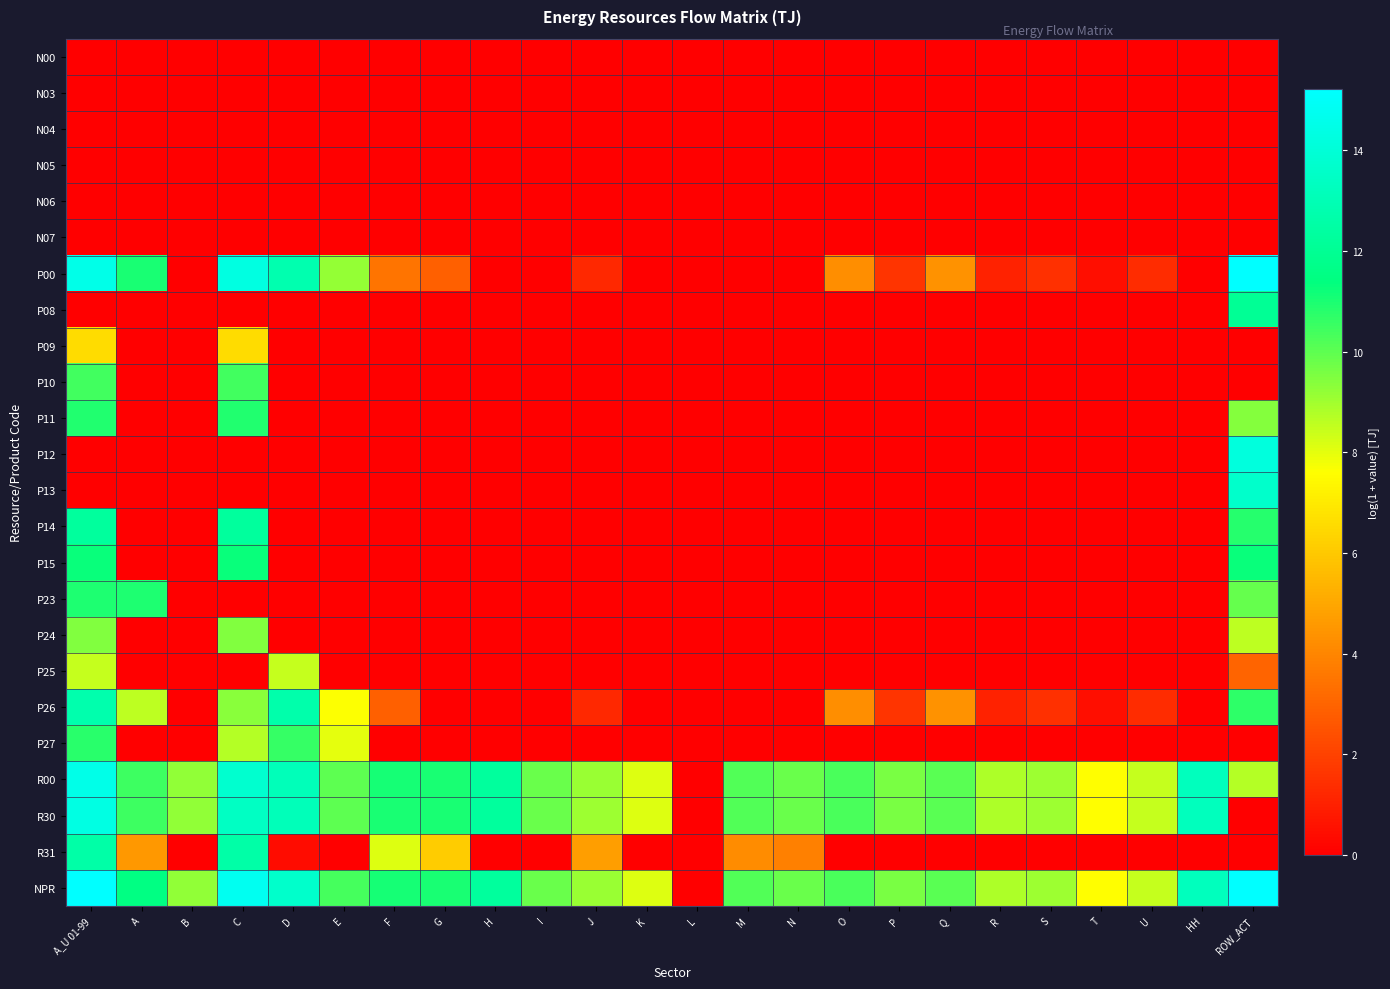

What is the spread (max minus min) of values at A_U 01-99?

15.2